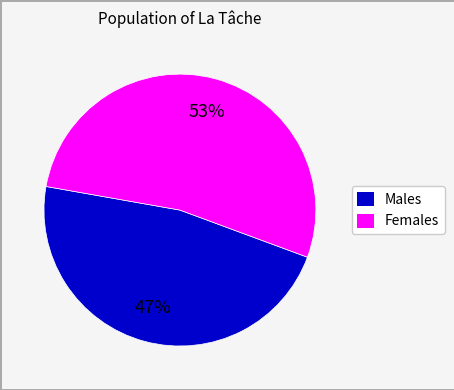

Which has a higher value, Males or Females?

Females